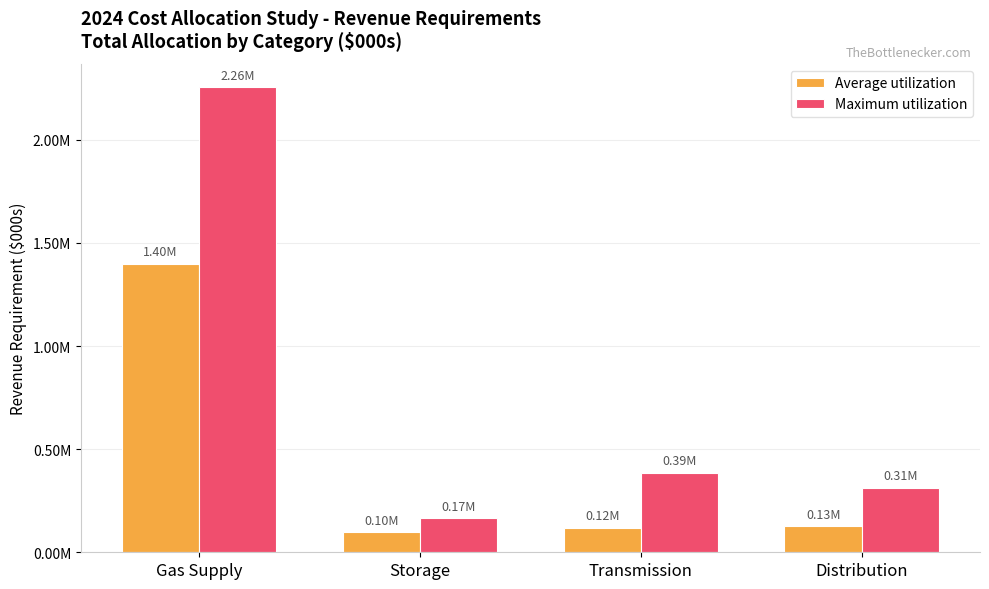

Are the bars horizontal?

No